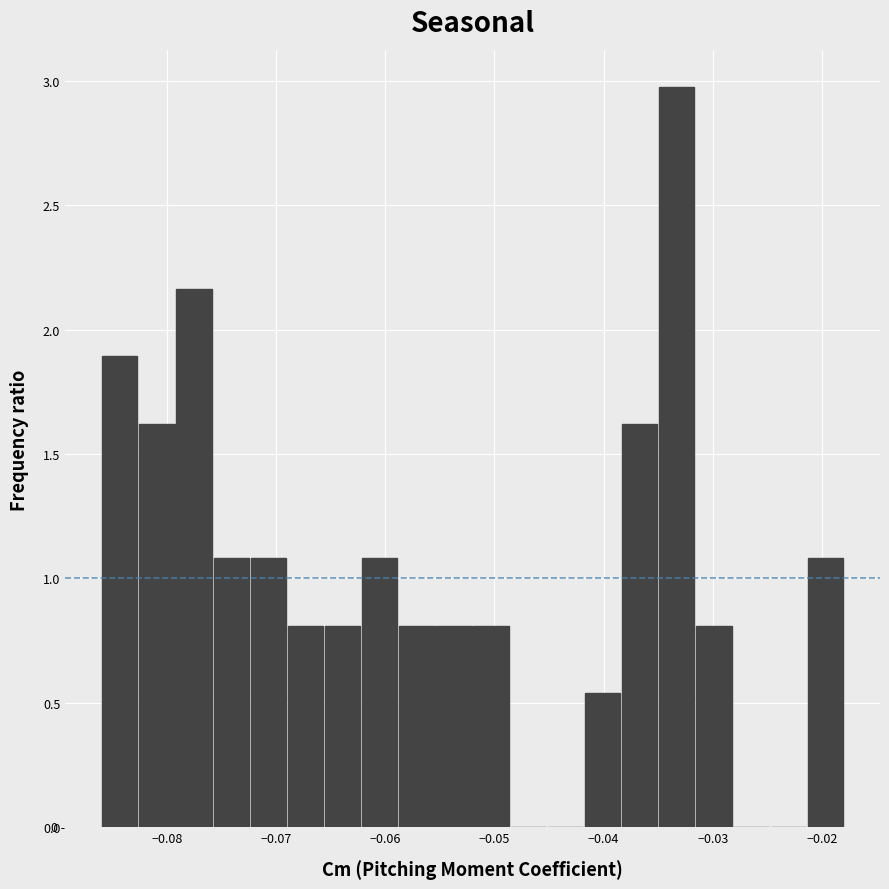

Read against the x-axis, roughly where is the centre of the tallest bar?

-0.033